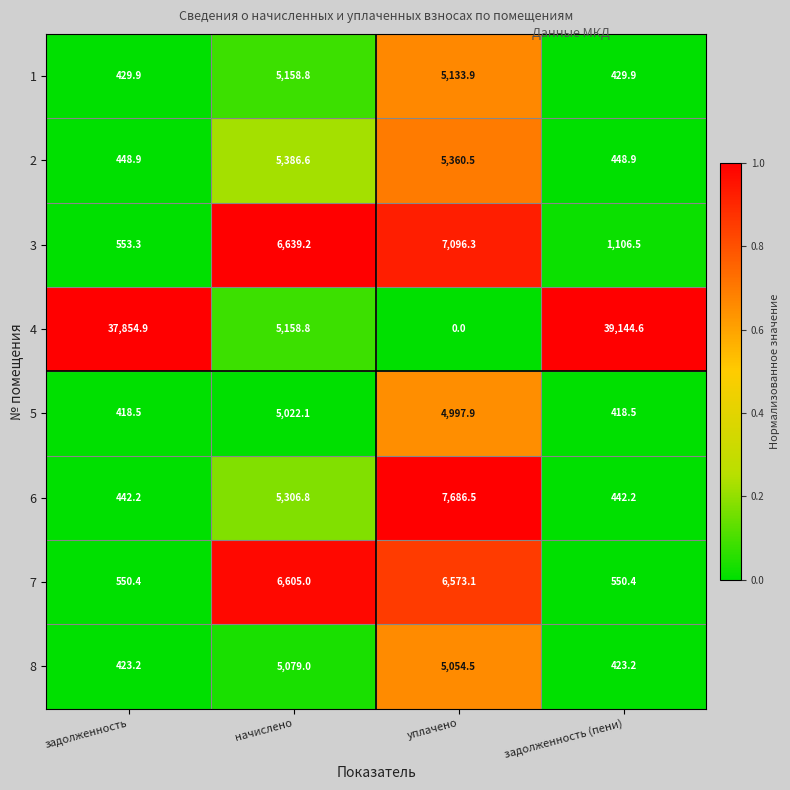

Which series changed the most between начислено and задолженность (пени)?

4